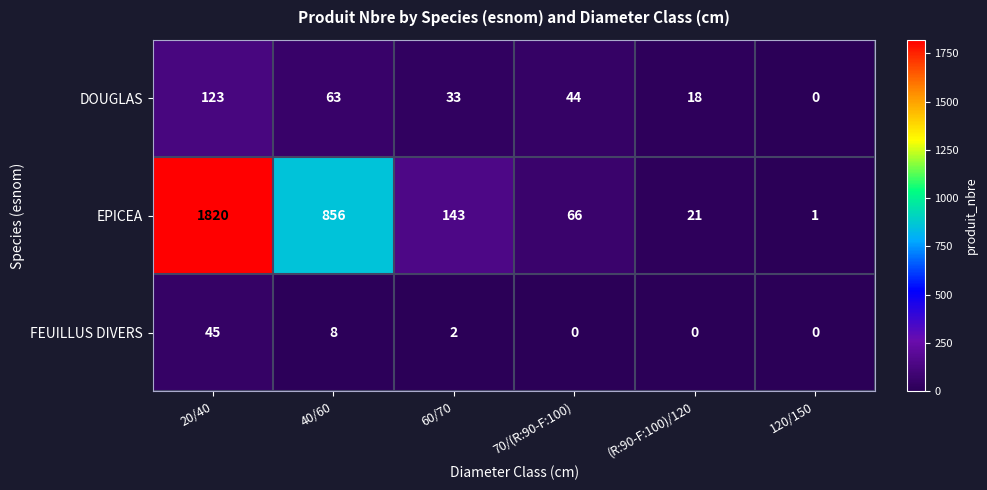

Count the number of categories in the chart.

6